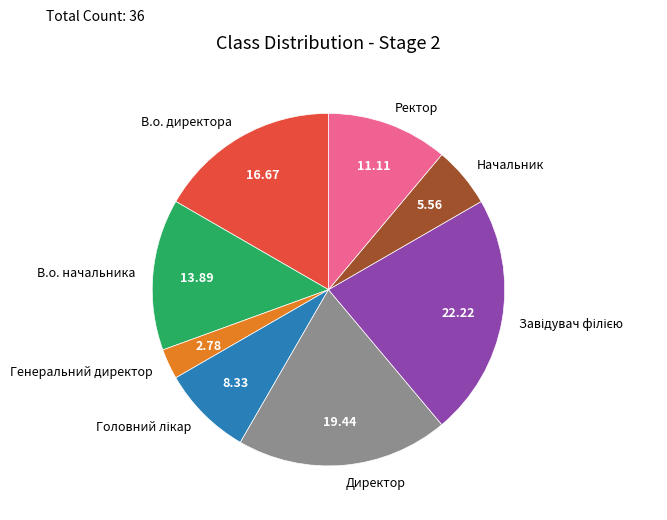

Between Генеральний директор and Директор, which is larger?

Директор